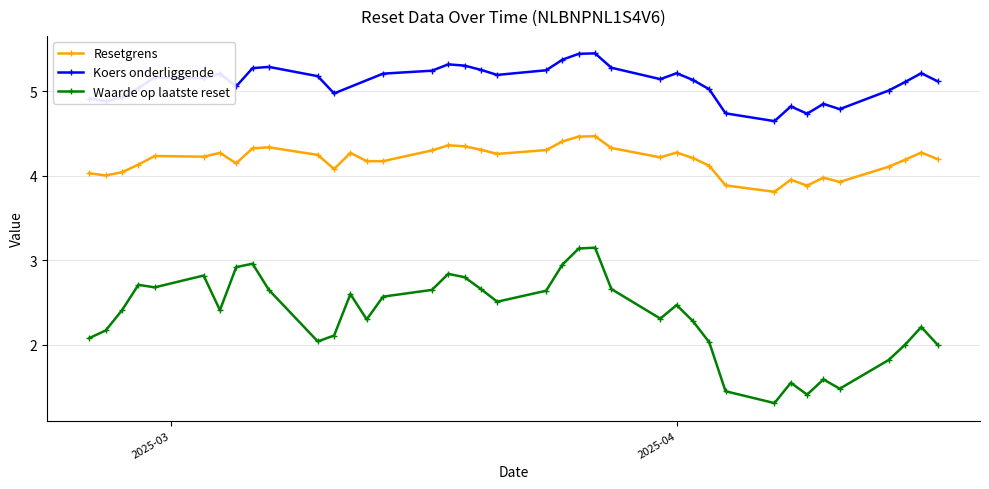

What is the sum of all Waarde op laatste reset values?

91.3